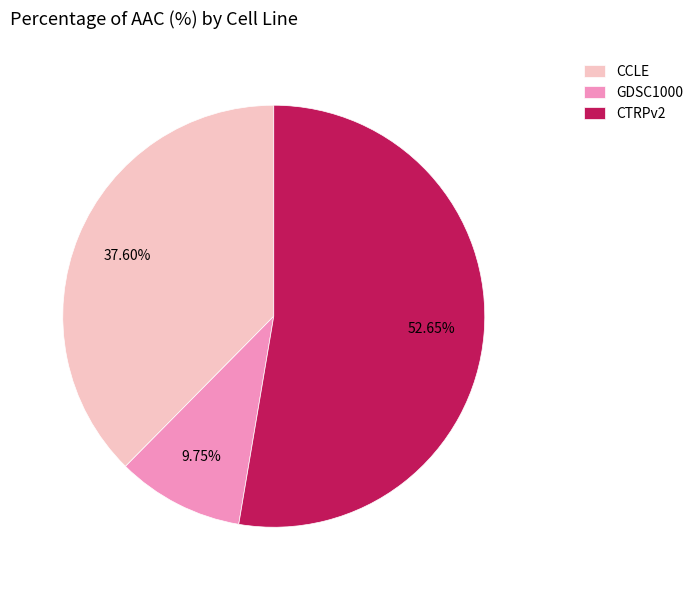

How many segments does this pie chart have?

3